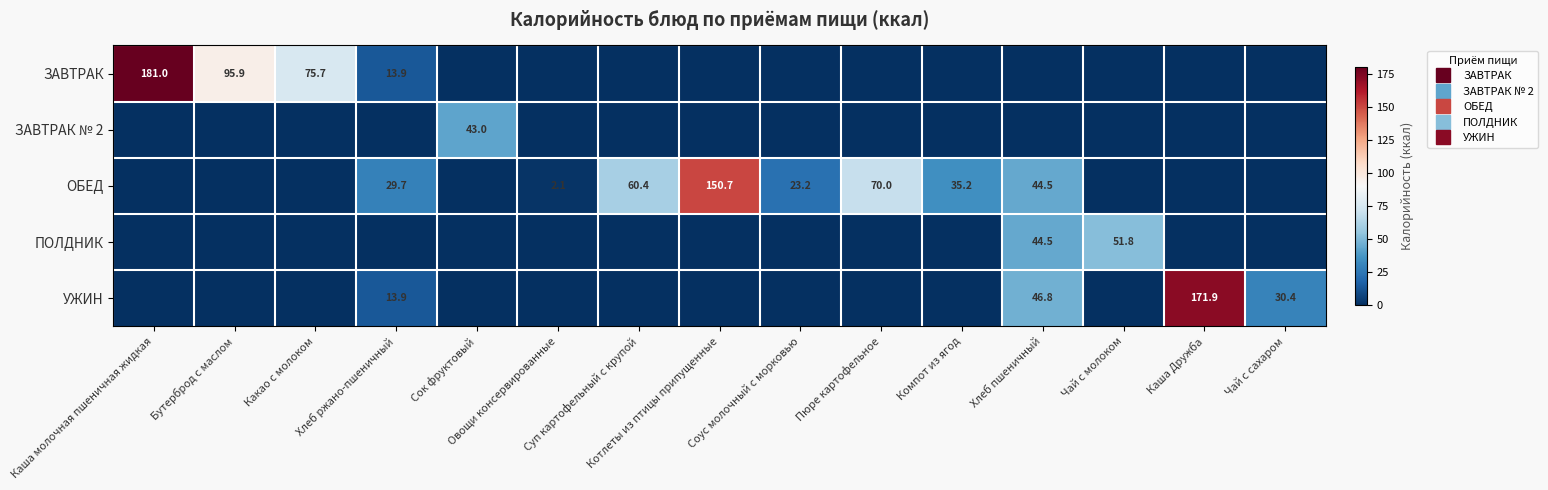

Count the number of data series in this chart.

5